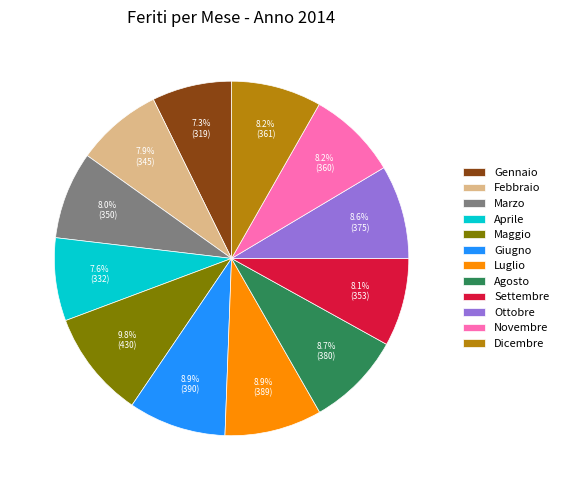

Which category has the biggest portion of the pie?

Maggio